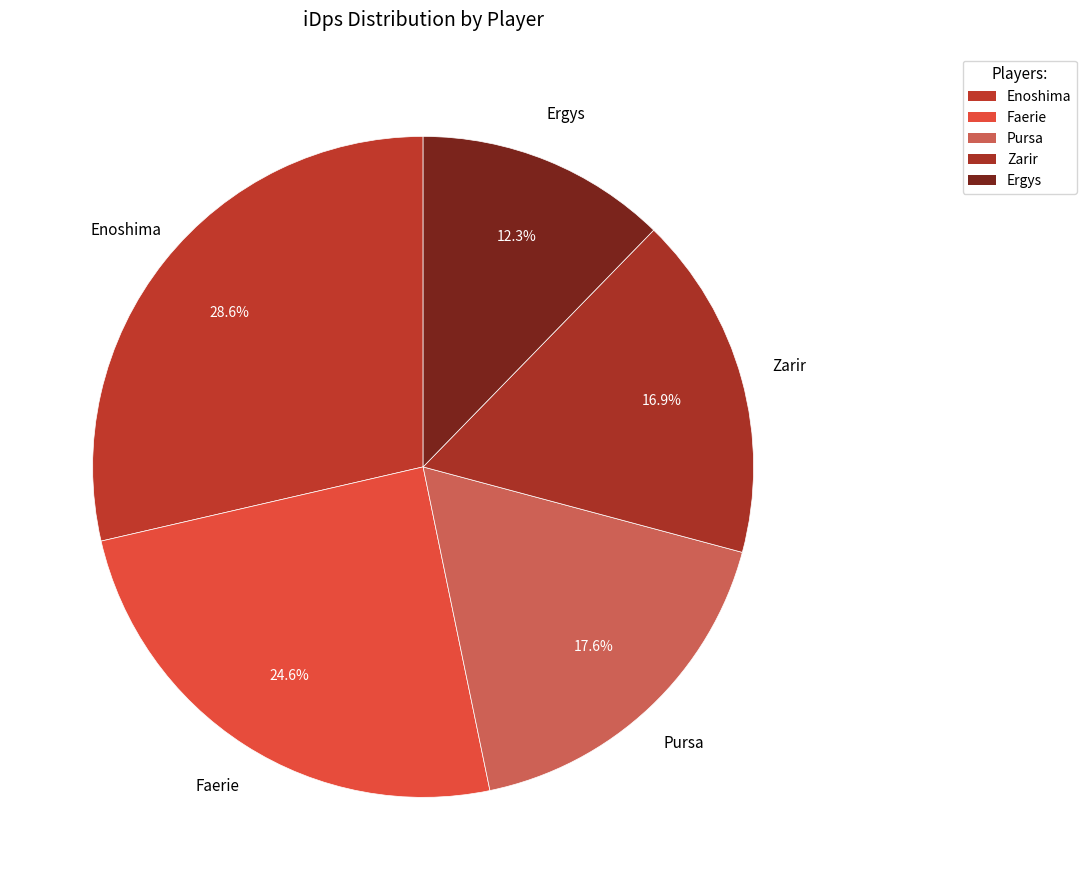

To the nearest percent, what is the difference between the Enoshima and Pursa slice percentages?

11%